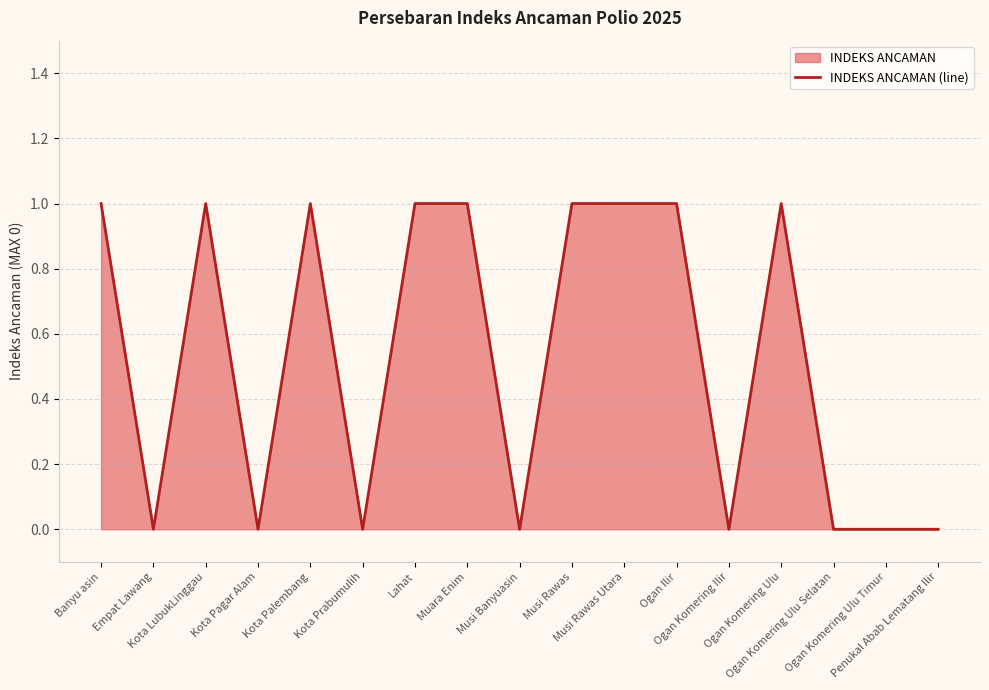

Which has a higher value, Banyu asin or Ogan Komering Ulu?

Banyu asin